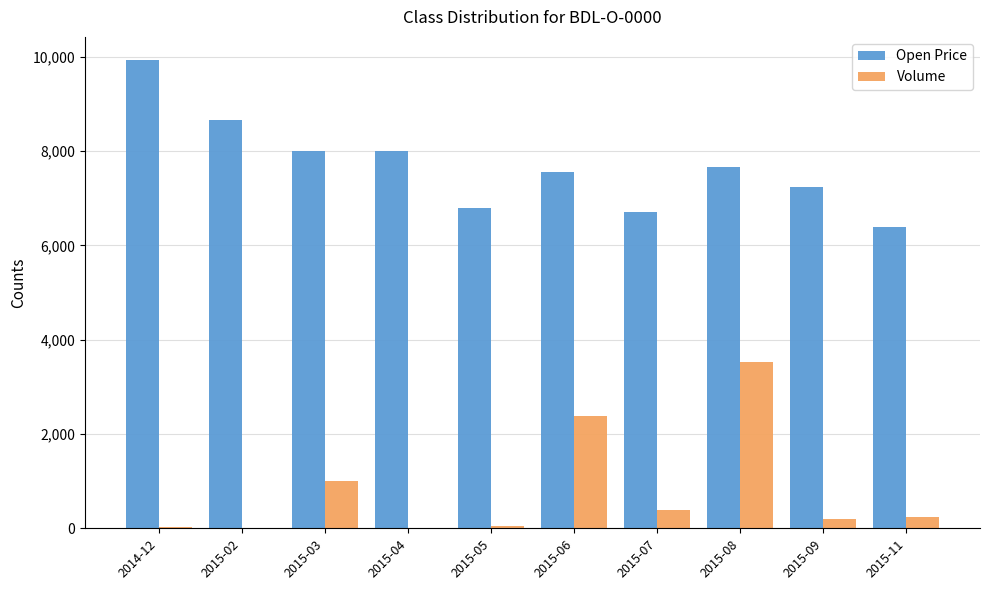

What is the highest value of the Open Price series?

9923